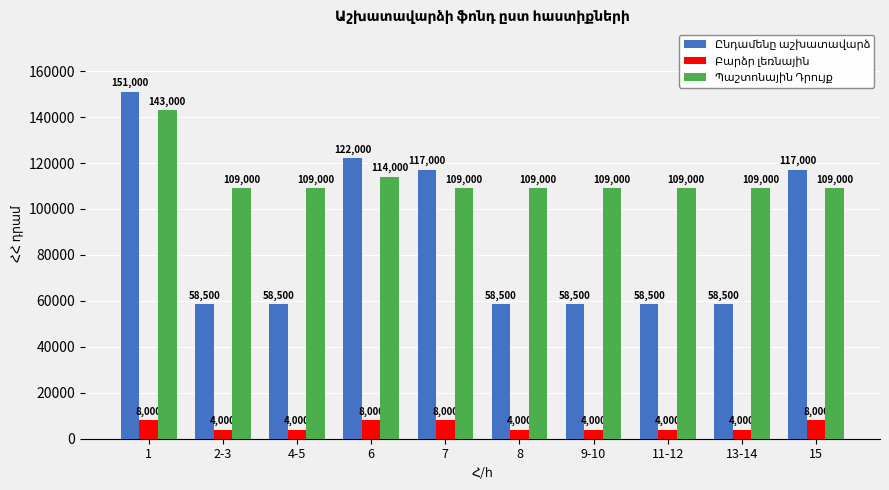

What is the difference between the highest and lowest values at 2-3?

105000